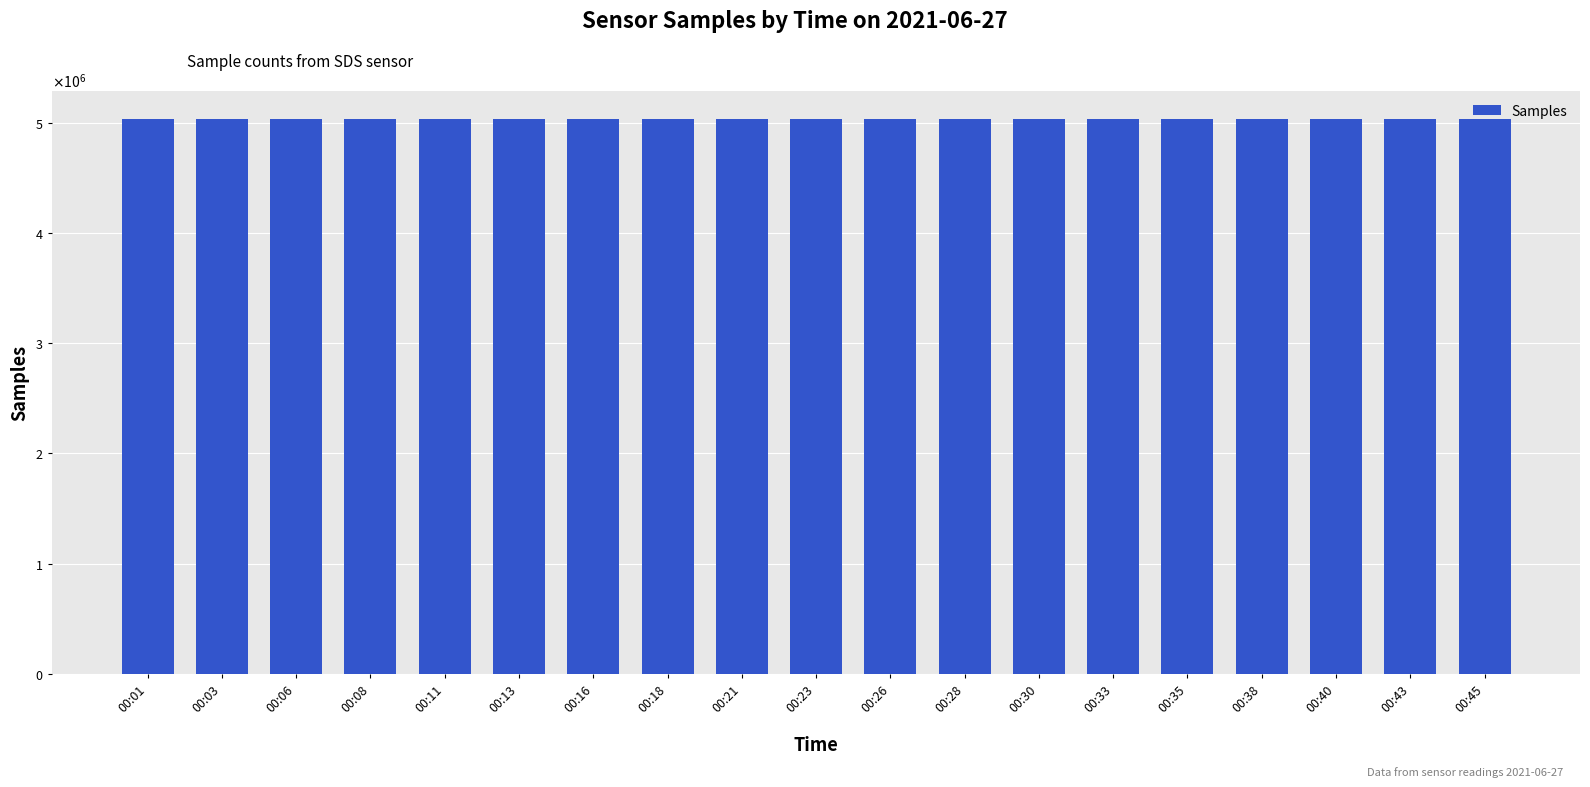

Does the chart contain any negative values?

No